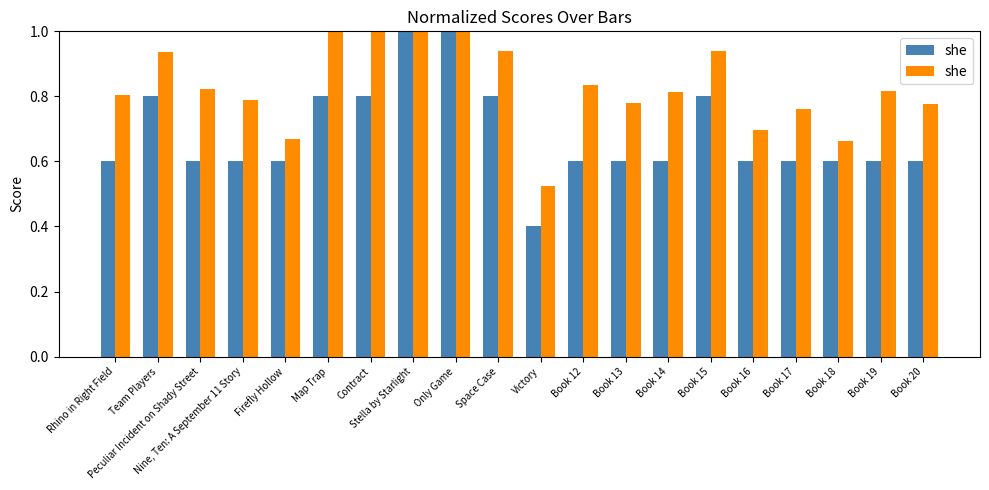

List the labels in order of value, smallest first.

Victory, Book 18, Firefly Hollow, Book 16, Book 17, Book 20, Book 13, Nine, Ten: A September 11 Story, Rhino in Right Field, Book 14, Book 19, Peculiar Incident on Shady Street, Book 12, Team Players, Book 15, Space Case, Map Trap, Contract, Stella by Starlight, Only Game